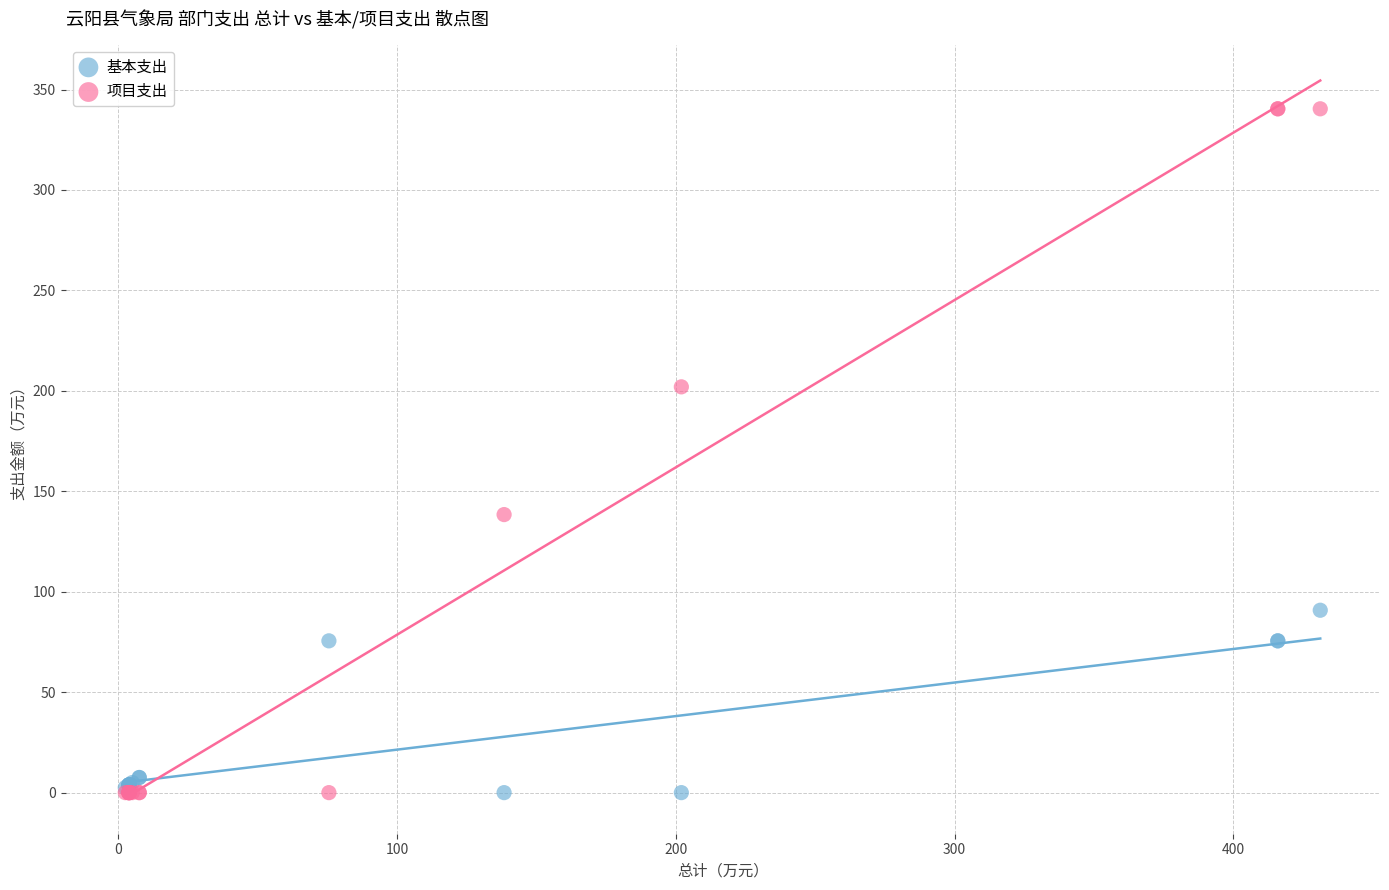

Which series has the widest spread of Y values?

项目支出